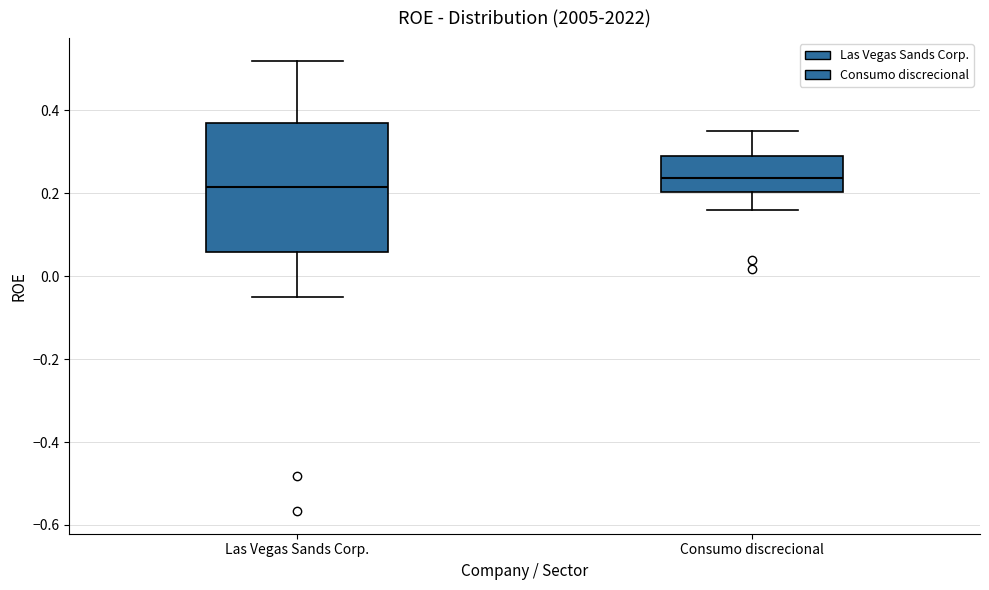

Where does the median line of the box for Las Vegas Sands Corp. sit on the y-axis? The values are not printed on the chart, so give them approximately, as read against the axis.

0.22